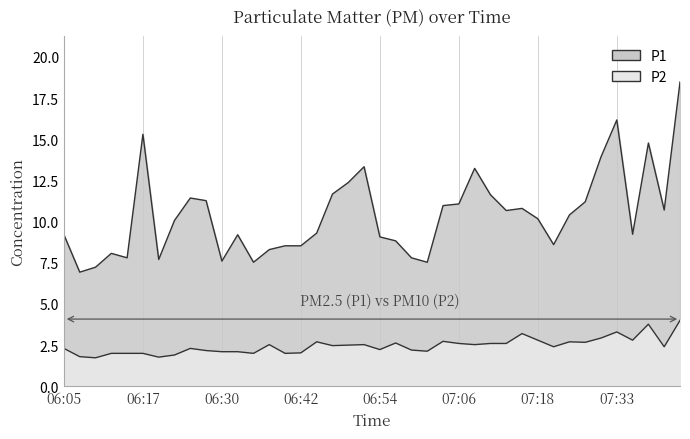

In P1, how many points are lower than both neighbors (excluding endpoints)?

10